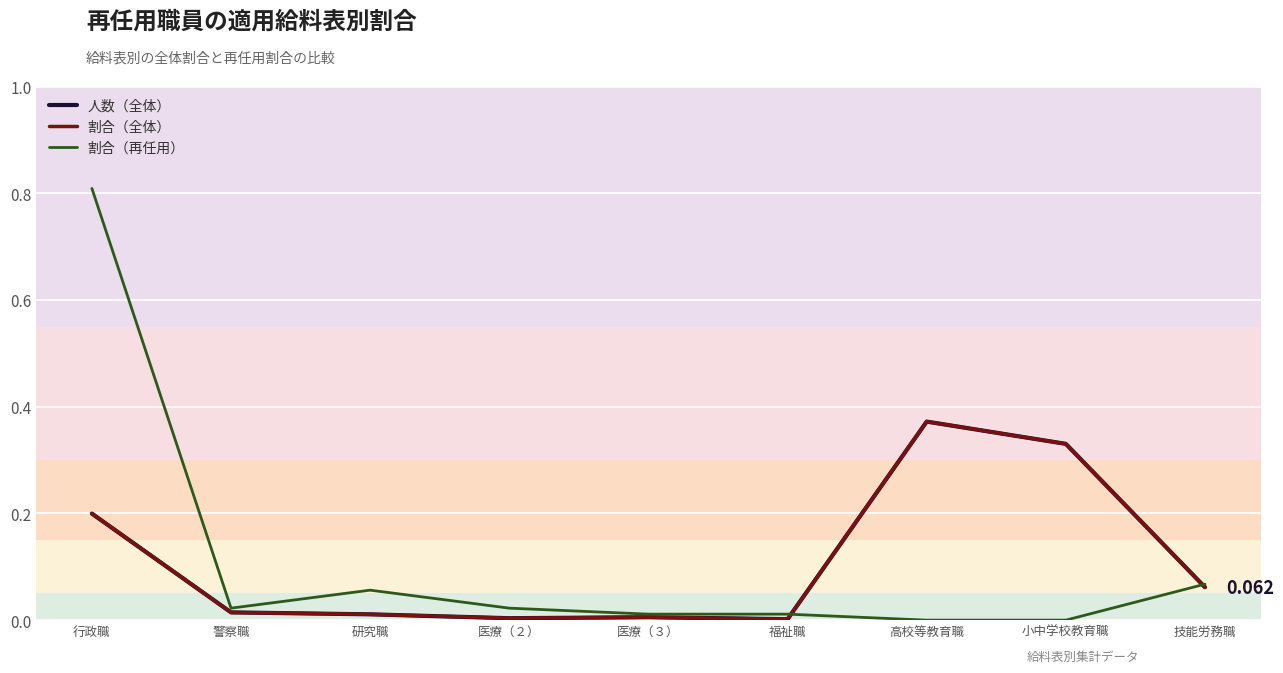

Does the chart have visible grid lines?

Yes